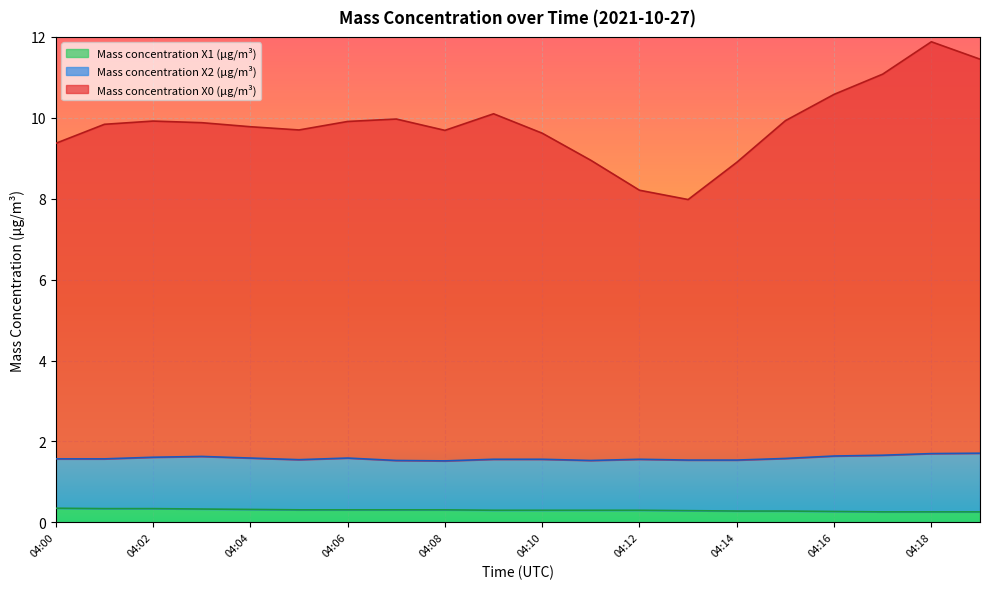

True or false: Mass concentration X0 (μg/m³) and Mass concentration X1 (μg/m³) cross at least once.

False